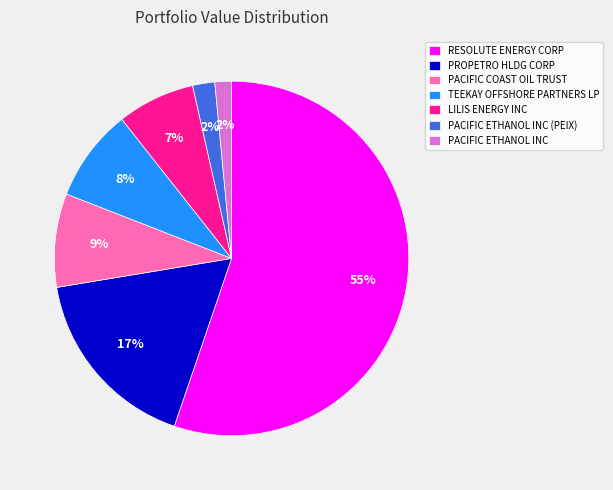

To the nearest percent, what portion does LILIS ENERGY INC represent?

7%